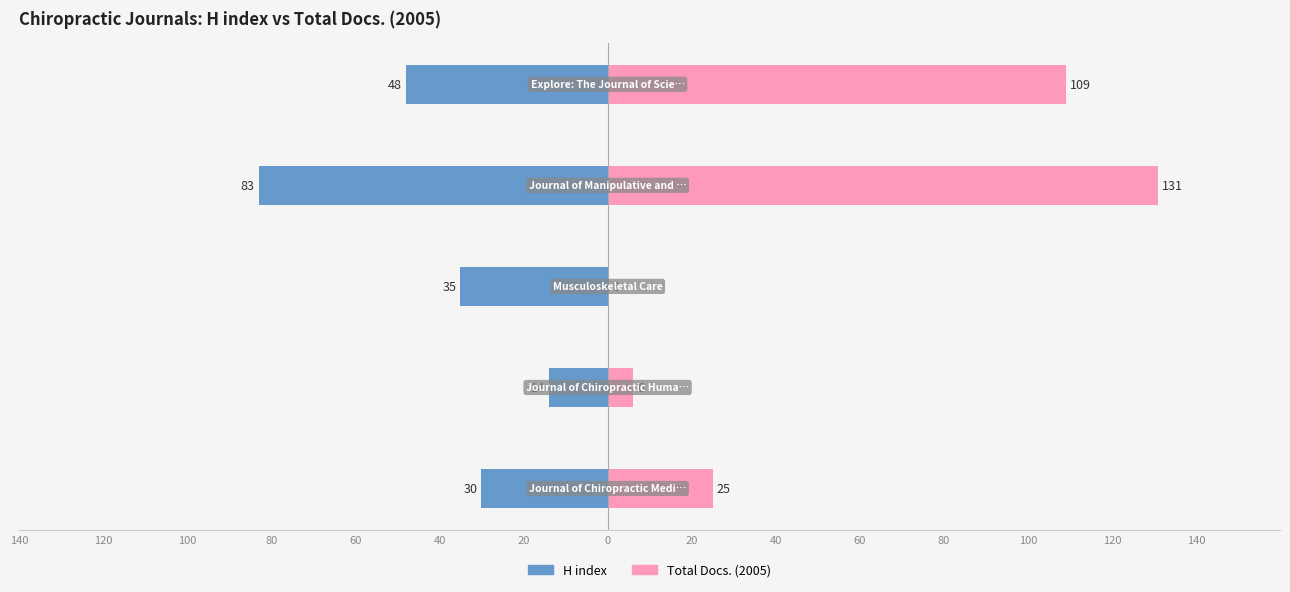

Which series has the largest total across all categories?

Total Docs. (2005)